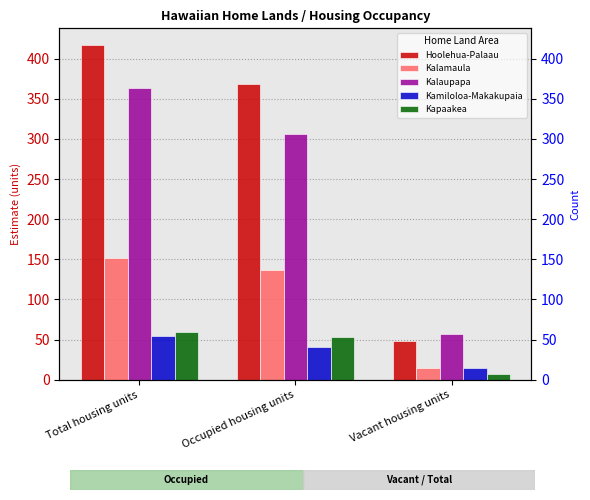

How many bars are there in each group?

5